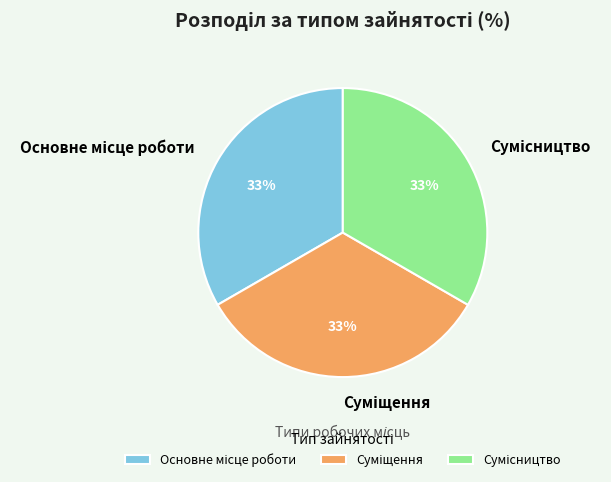

To the nearest percent, what is the average slice percentage?

33%